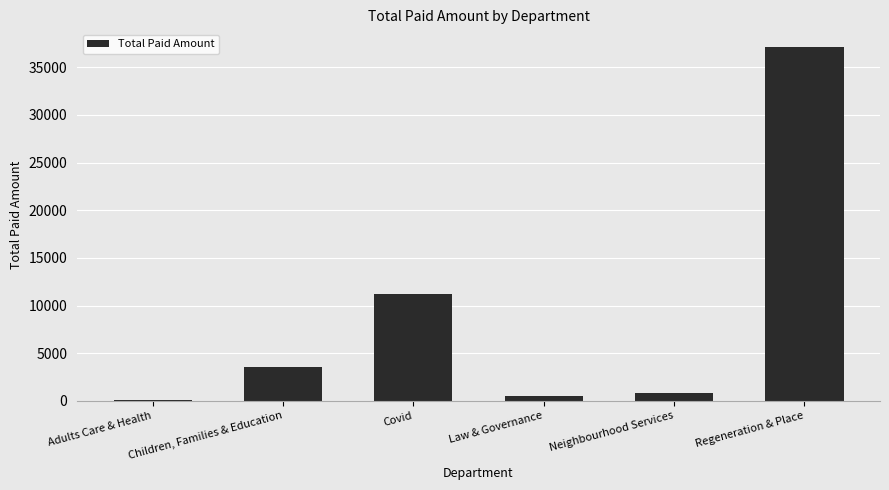

What is the ratio of the value at Children, Families & Education to the value at Covid?

0.3